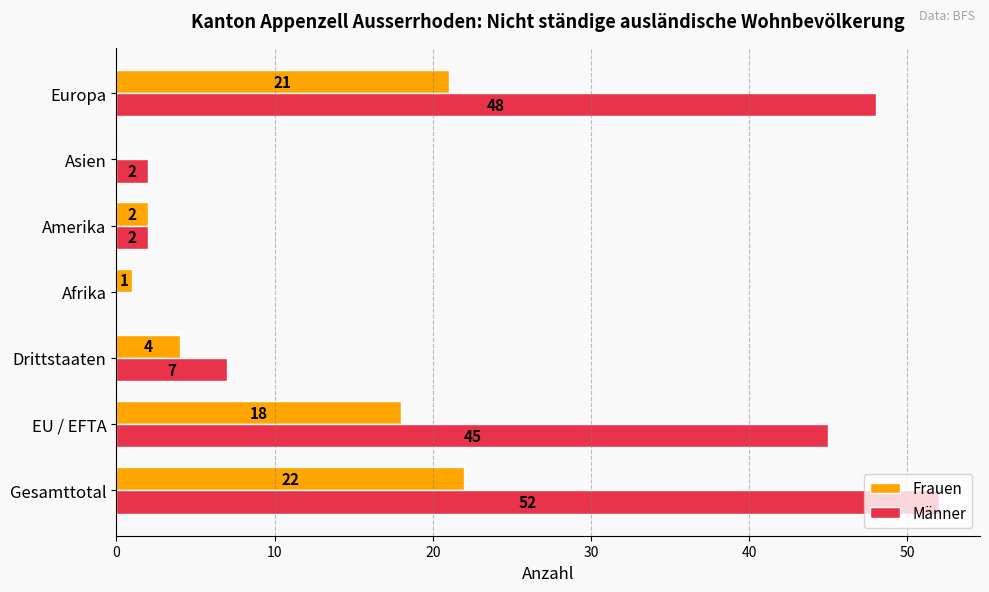

True or false: Frauen has a value of 0 at Asien.

True